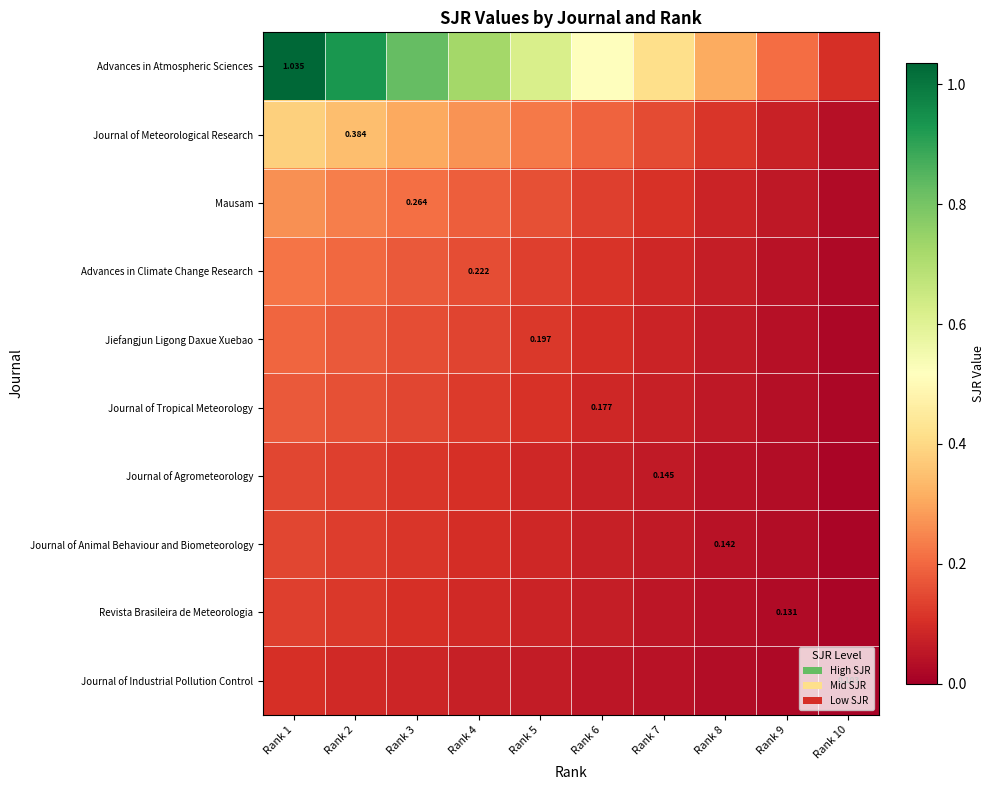

Which series has the widest spread of values?

Advances in Atmospheric Sciences